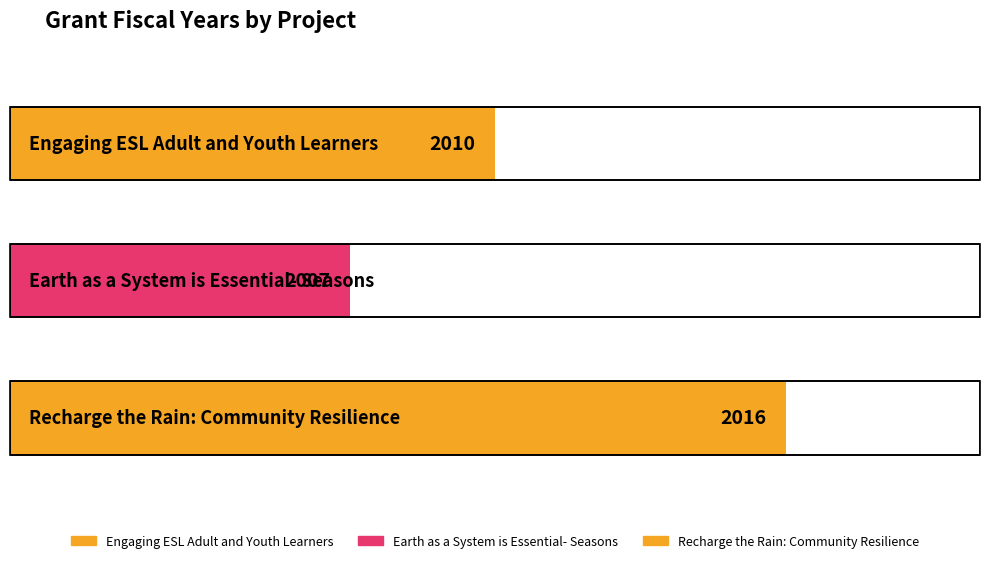

What is the ratio of the value at Recharge the Rain: Community Resilience to the value at Engaging ESL Adult and Youth Learners?

1.0